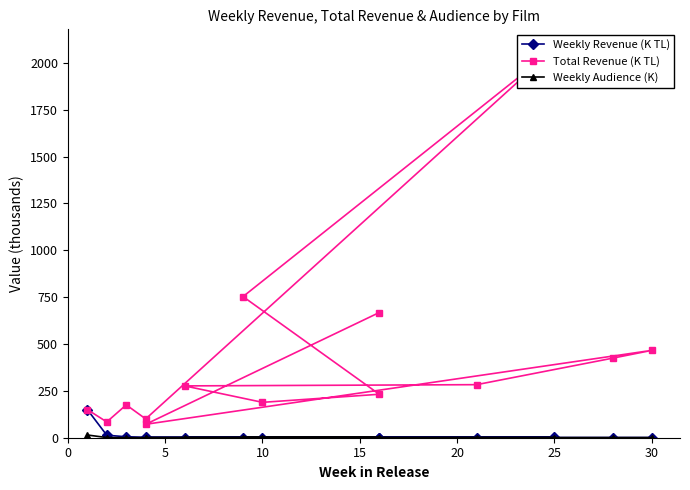

What are all the series names shown in the legend?

Weekly Revenue (K TL), Total Revenue (K TL), Weekly Audience (K)